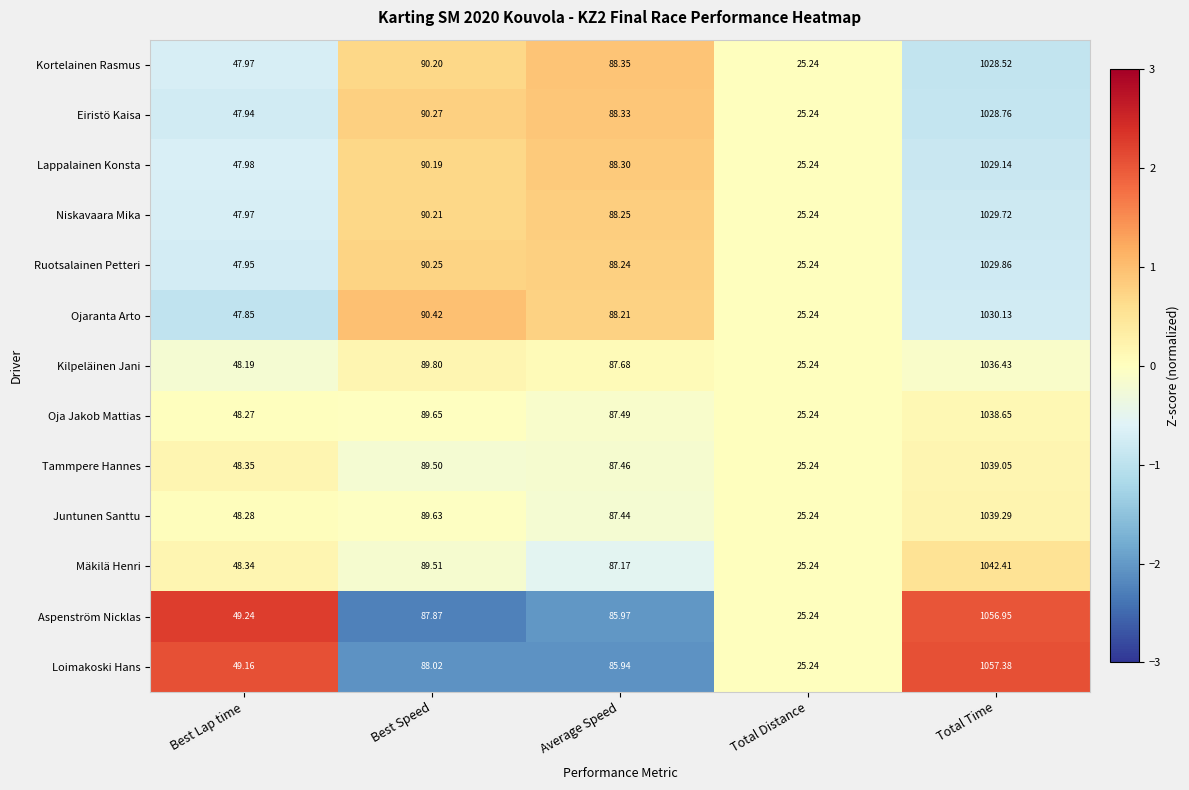

Which series has the largest total across all categories?

Loimakoski Hans